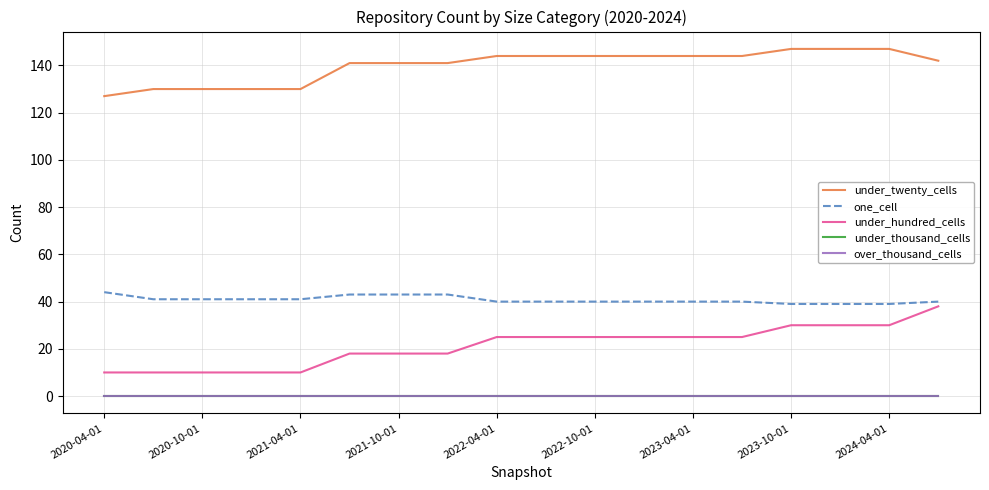

True or false: over_thousand_cells has more than 1 interior local peaks.

False